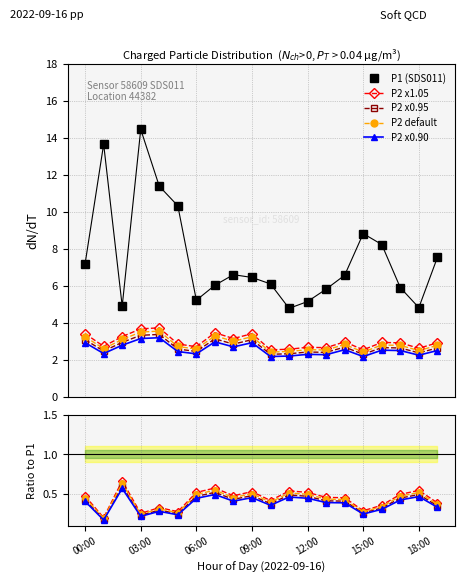

What is the value of the P2 point at the 11th from the left?

2.5